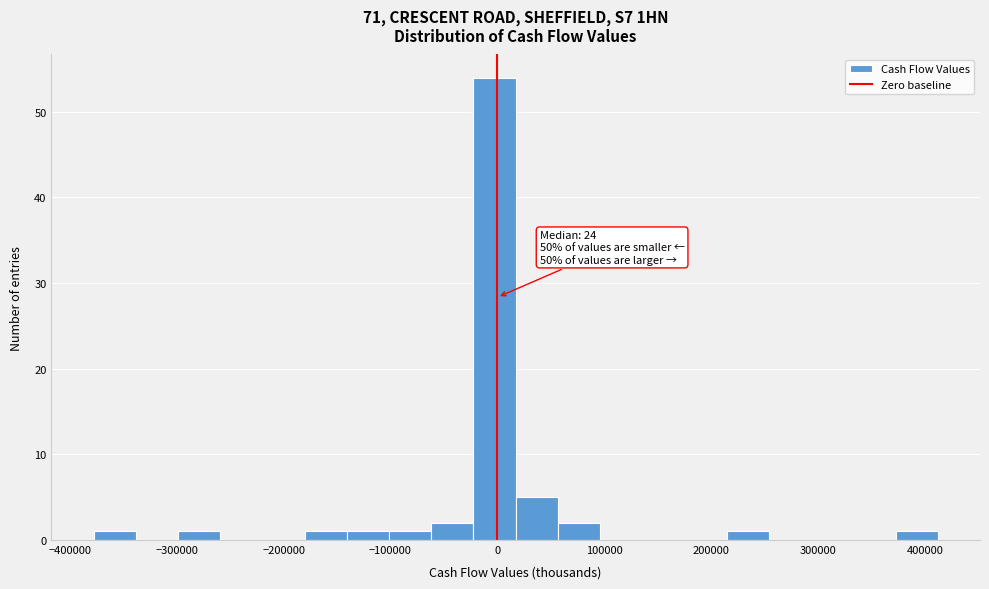

Read against the x-axis, roughly where is the centre of the tallest bar?

0